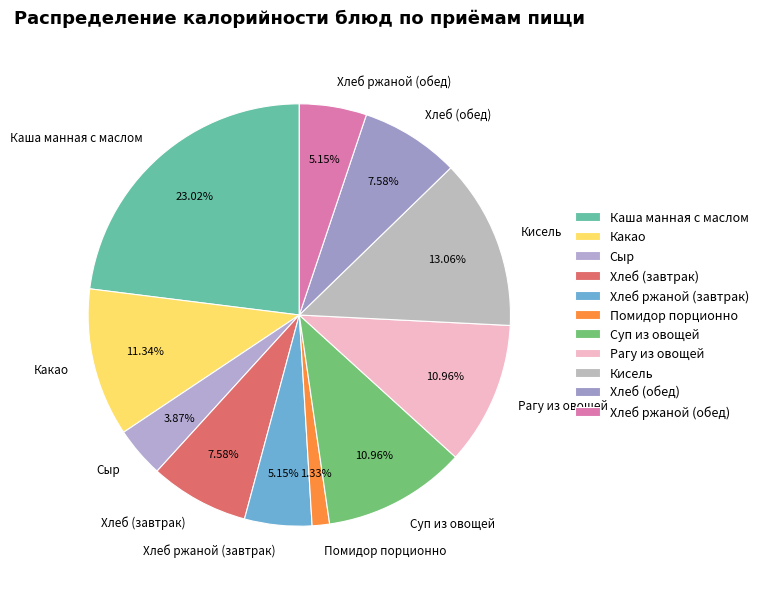

To the nearest percent, what portion does Какао represent?

11%